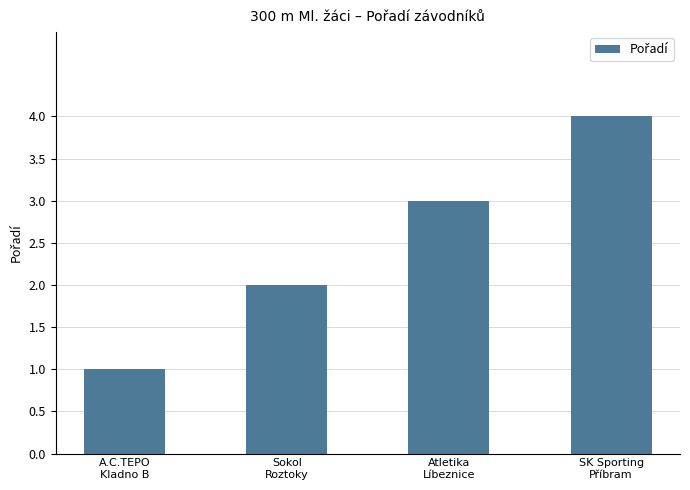

Reading right to left, transcribe all the data shown in this chart.

4	3	2	1